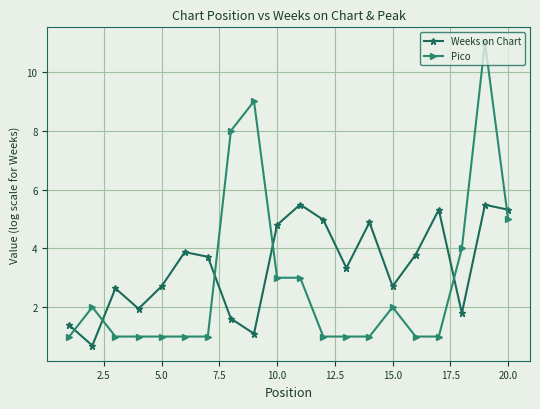

How many data points in Weeks on Chart are less than 3?

9